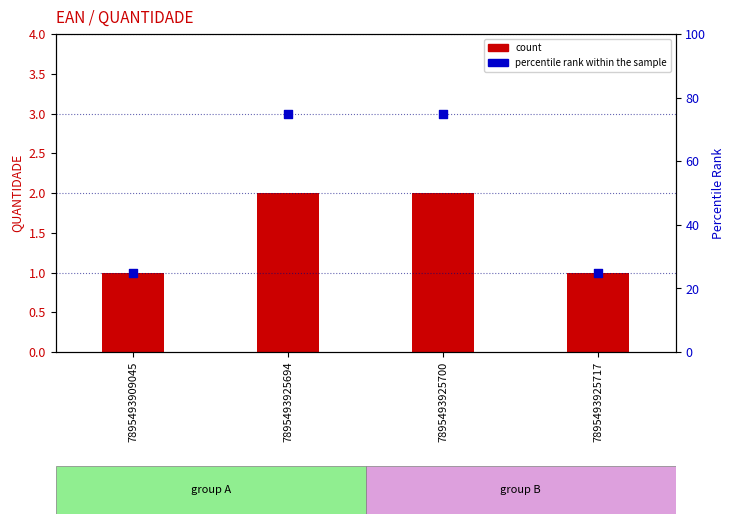

Which series has the largest total across all categories?

percentile rank within the sample